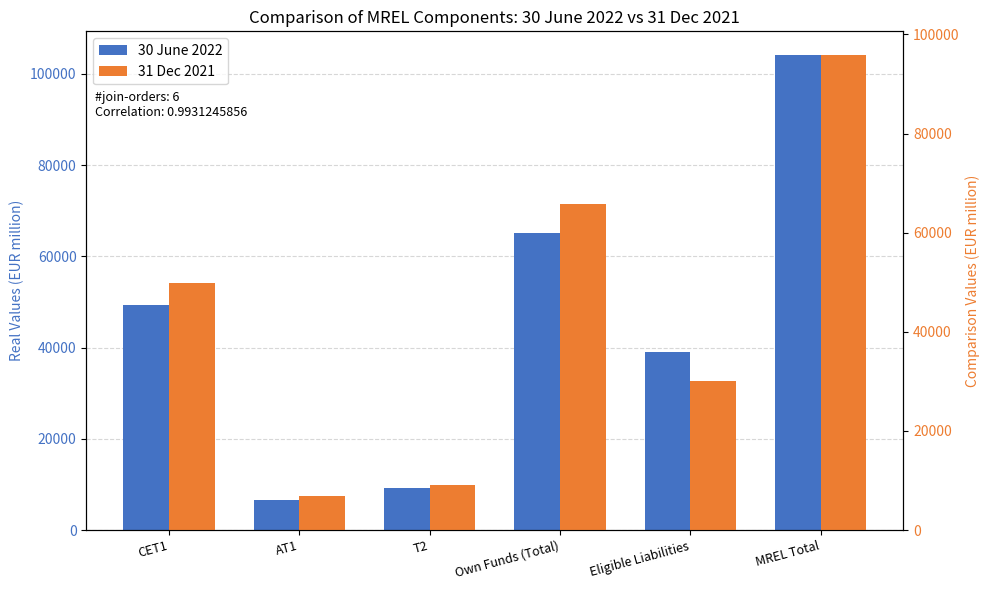

At which label does 30 June 2022 first exceed 49414?

CET1